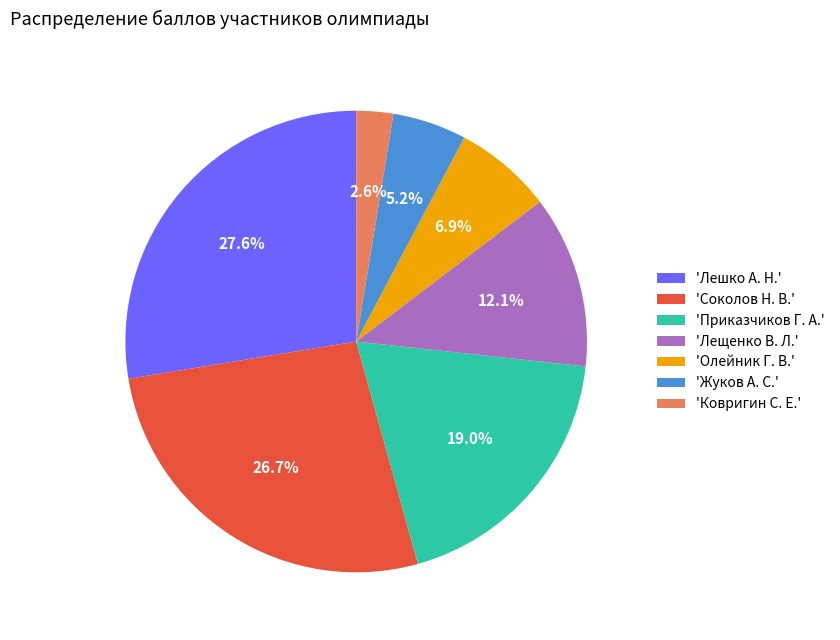

Combined, do 'Приказчиков Г. А.' and 'Олейник Г. В.' account for over 50%?

No